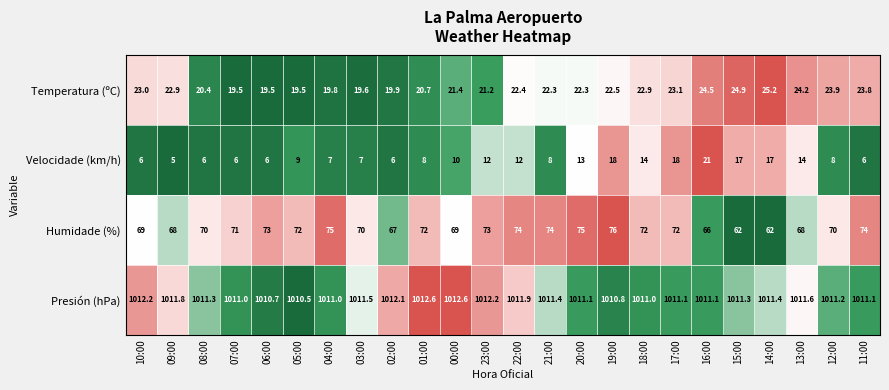

What is the total value across all series at 20:00?

1121.4